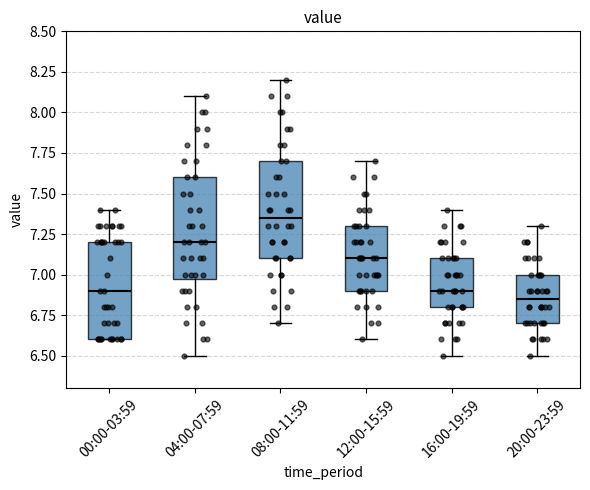

Reading left to right, read every box against the y-axis: the position of its median line, the range the box covers, and the ends of its whiskers. The values are not printed on the chart, so give them approximately, as read against the axis.

00:00-03:59: median 6.90, box 6.60 to 7.20, whiskers 6.60 to 7.40
04:00-07:59: median 7.20, box 7.00 to 7.60, whiskers 6.50 to 8.10
08:00-11:59: median 7.35, box 7.10 to 7.70, whiskers 6.70 to 8.20
12:00-15:59: median 7.10, box 6.90 to 7.30, whiskers 6.60 to 7.70
16:00-19:59: median 6.90, box 6.80 to 7.10, whiskers 6.50 to 7.40
20:00-23:59: median 6.85, box 6.70 to 7.00, whiskers 6.50 to 7.30